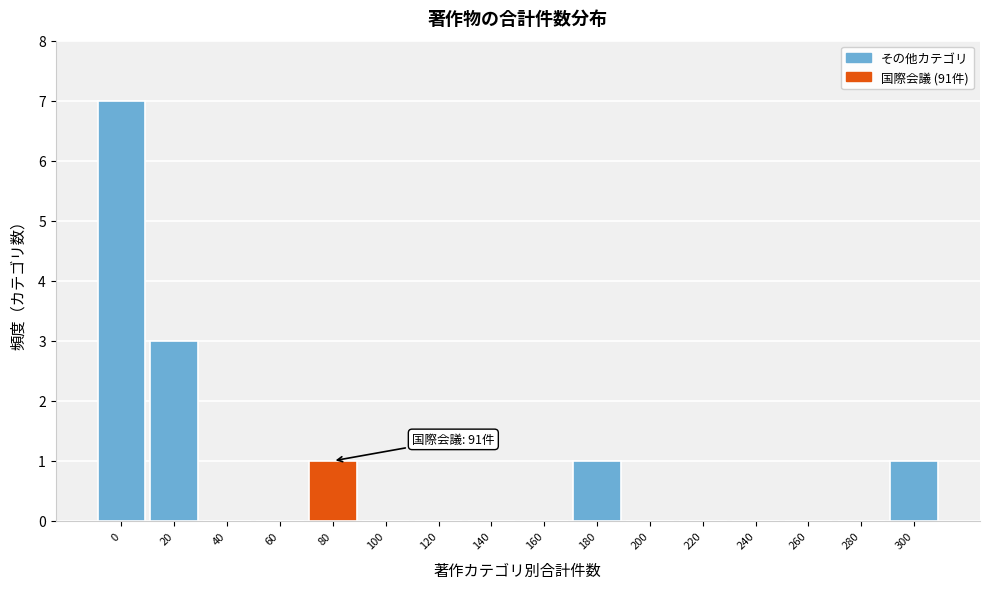

Reading left to right, transcribe all the data shown in this chart.

0=7	20=3	40=0	60=0	80=1	100=0	120=0	140=0	160=0	180=1	200=0	220=0	240=0	260=0	280=0	300=1